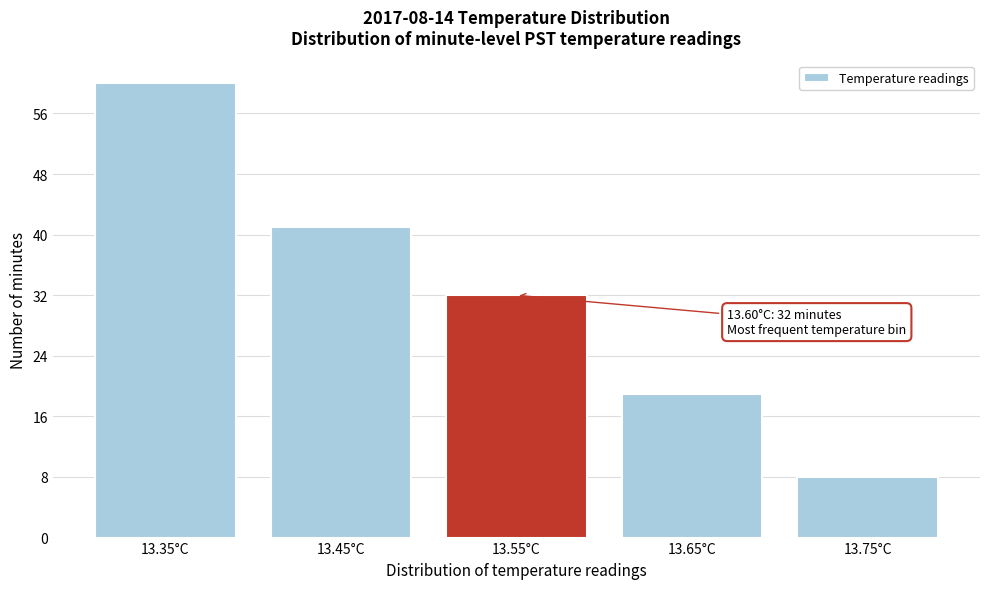

Reading left to right, extract all data points from this chart.

60	41	32	19	8